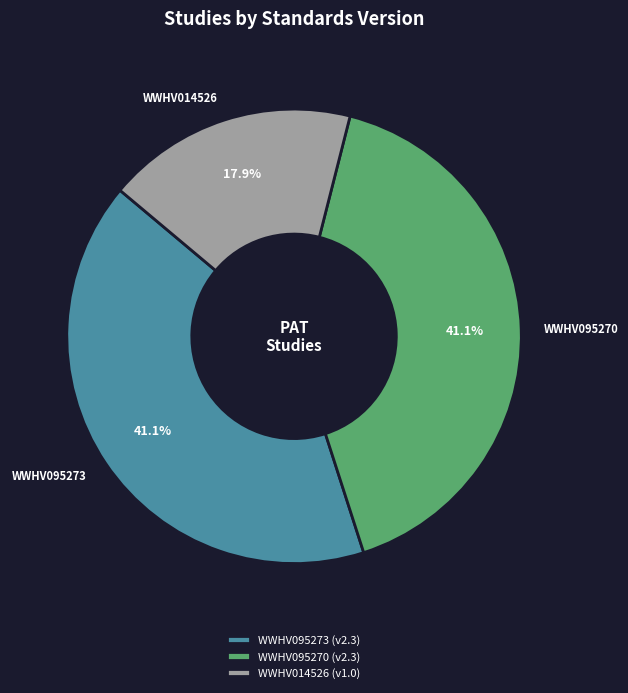

The WWHV095270 slice represents 41% of the pie. True or false?

True